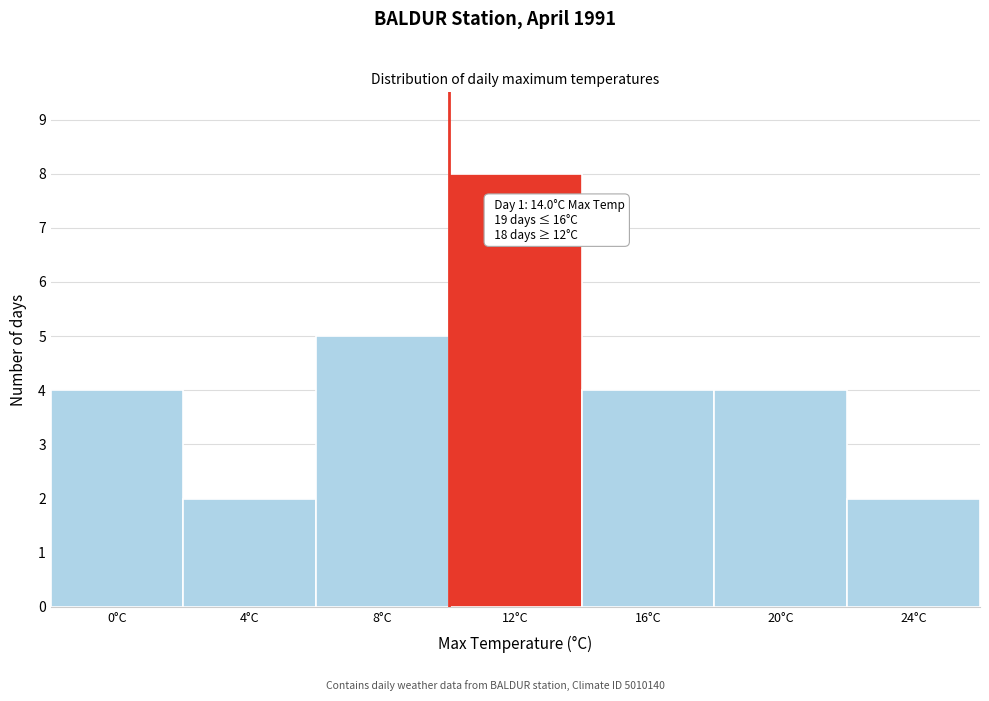

Reading right to left, transcribe all the data shown in this chart.

24°C=2	20°C=4	16°C=4	12°C=8	8°C=5	4°C=2	0°C=4